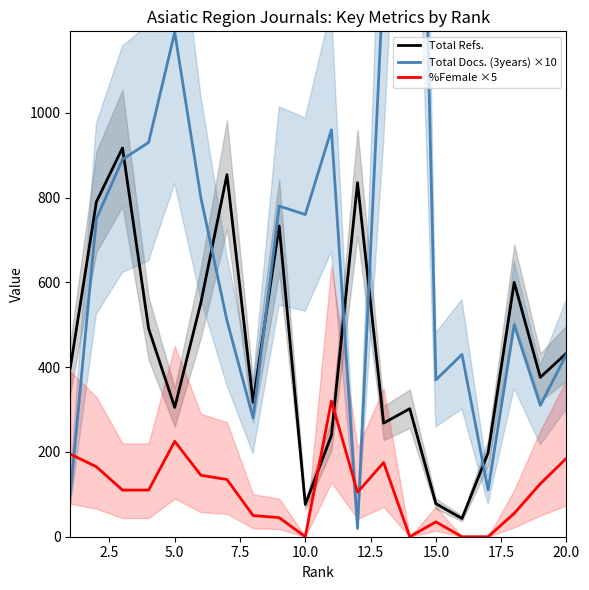

How many interior local valleys does the Total Docs. (3years) ×10 series have?

6